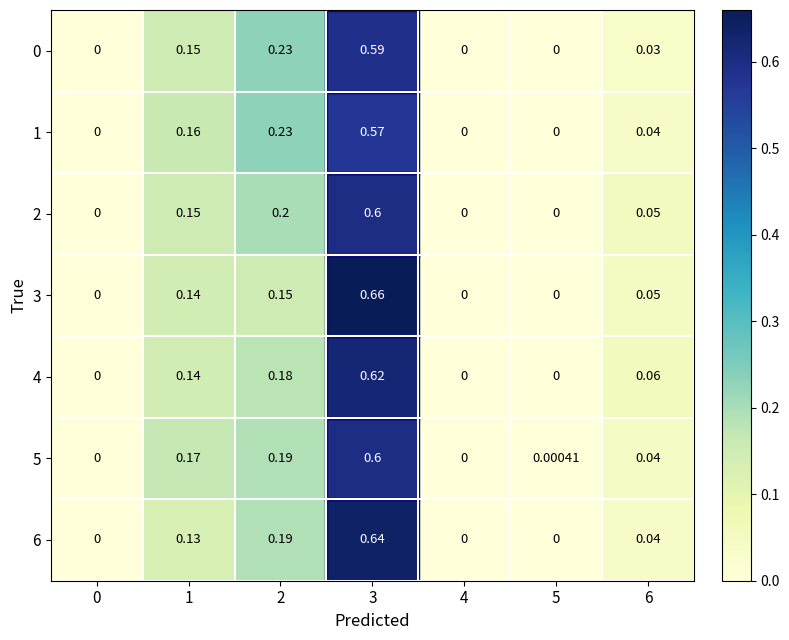

Count the number of categories in the chart.

7